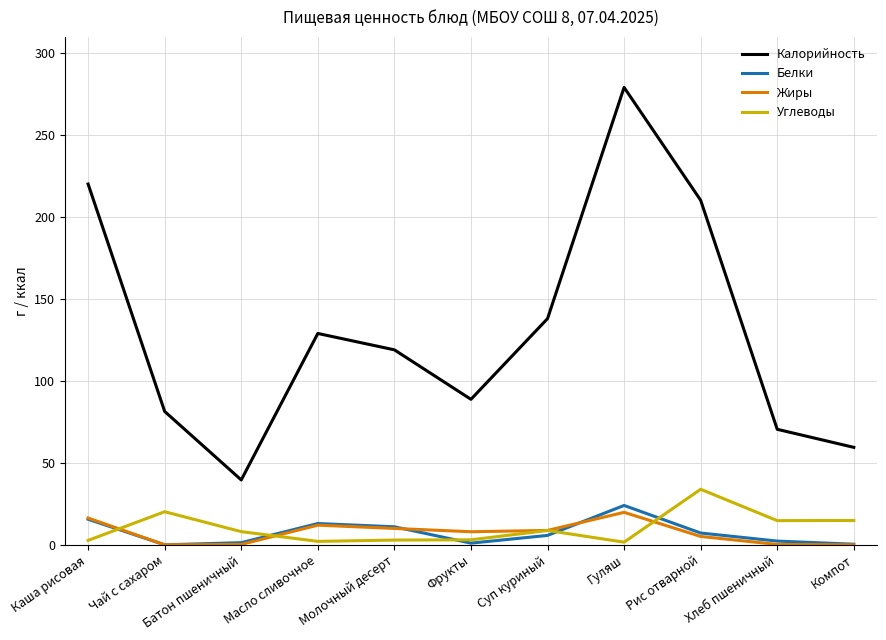

What position from the right is Хлеб пшеничный?

2